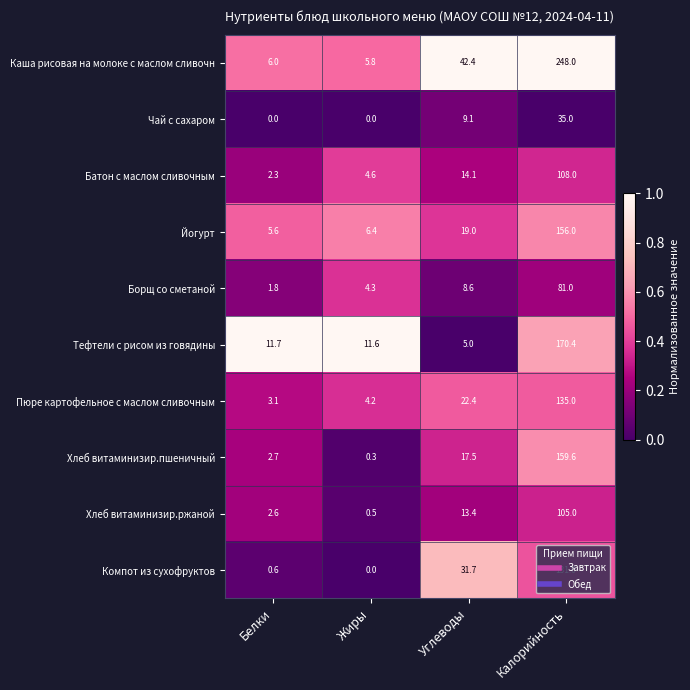

Between Углеводы and Калорийность, which series saw the biggest shift?

Каша рисовая на молоке с маслом сливочн